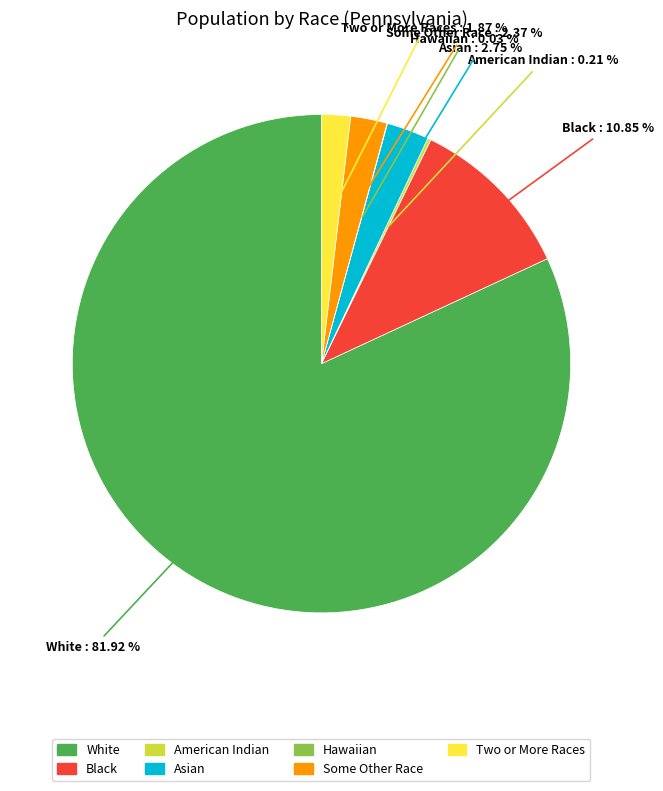

Does any single category account for the majority?

Yes